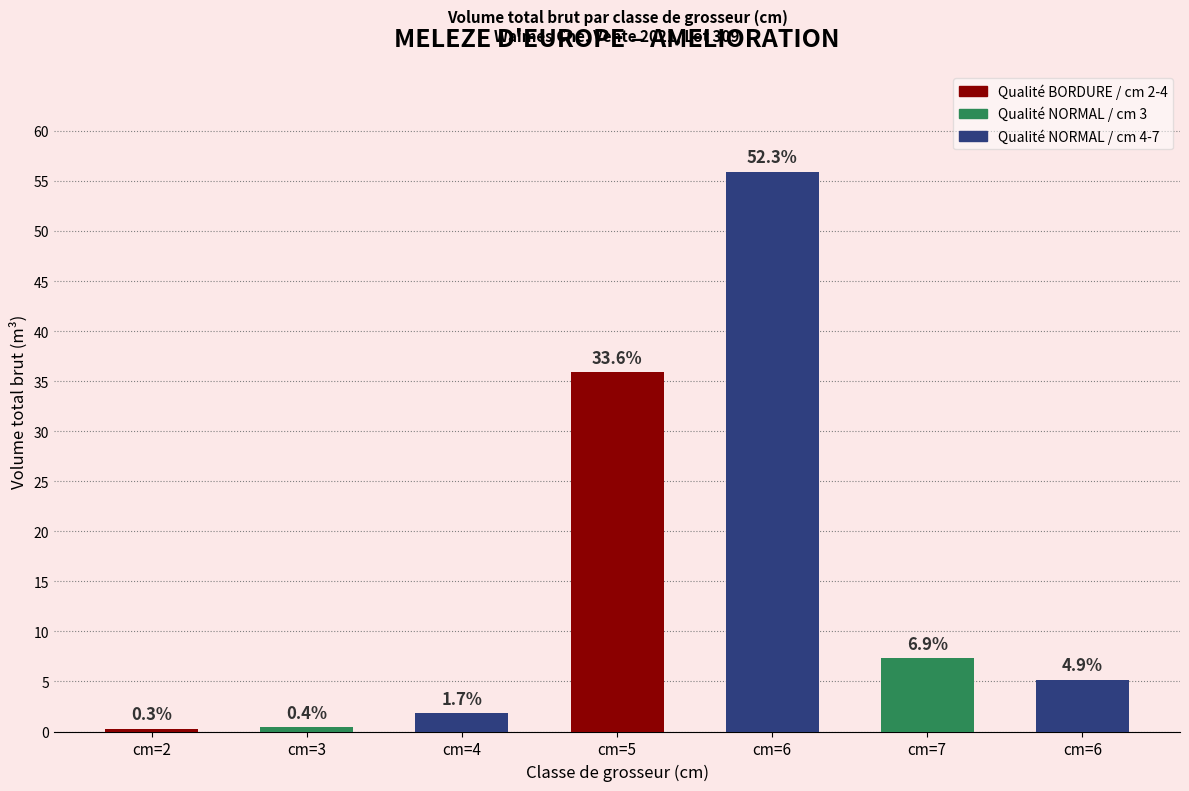

How many bars are there in total?

7